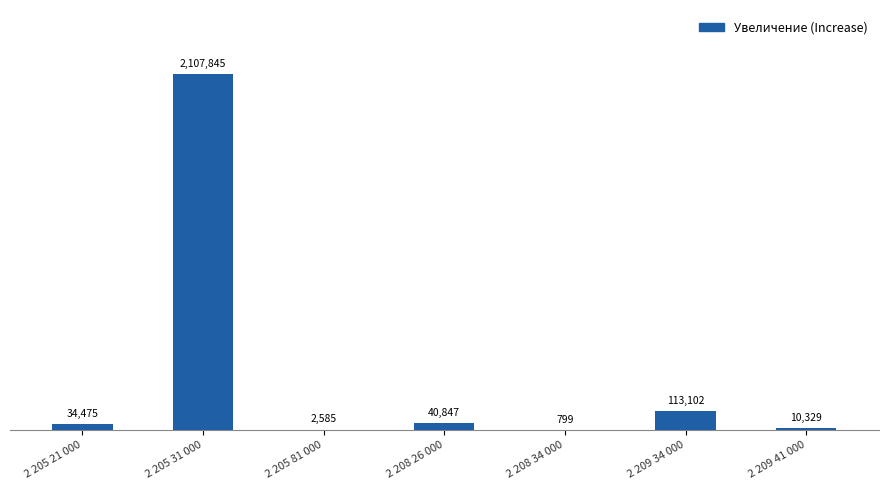

List the labels in order of value, largest first.

2 205 31 000, 2 209 34 000, 2 208 26 000, 2 205 21 000, 2 209 41 000, 2 205 81 000, 2 208 34 000